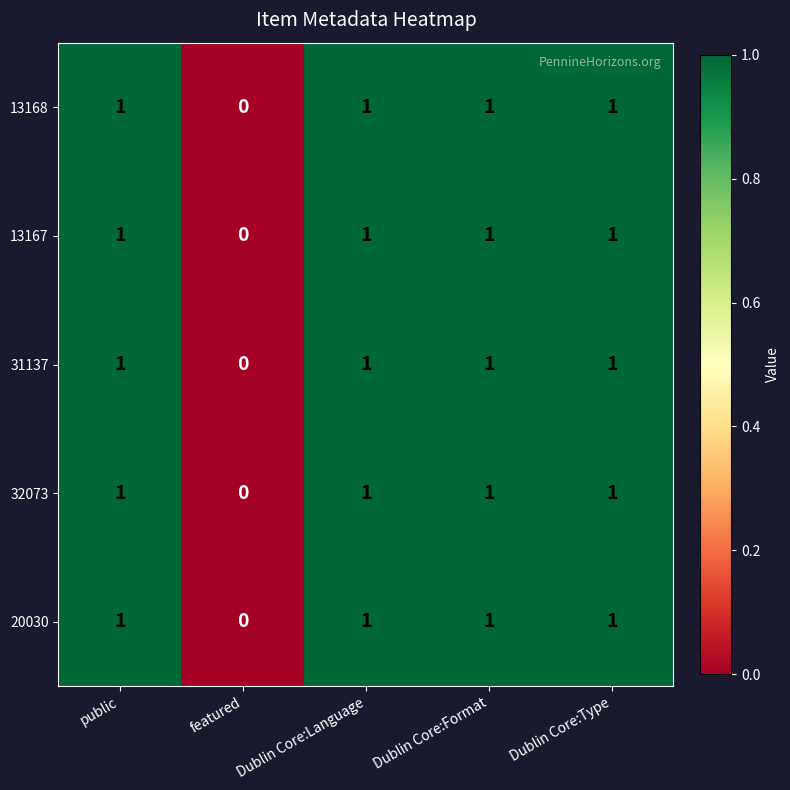

Which category has the lowest value across all series?

featured